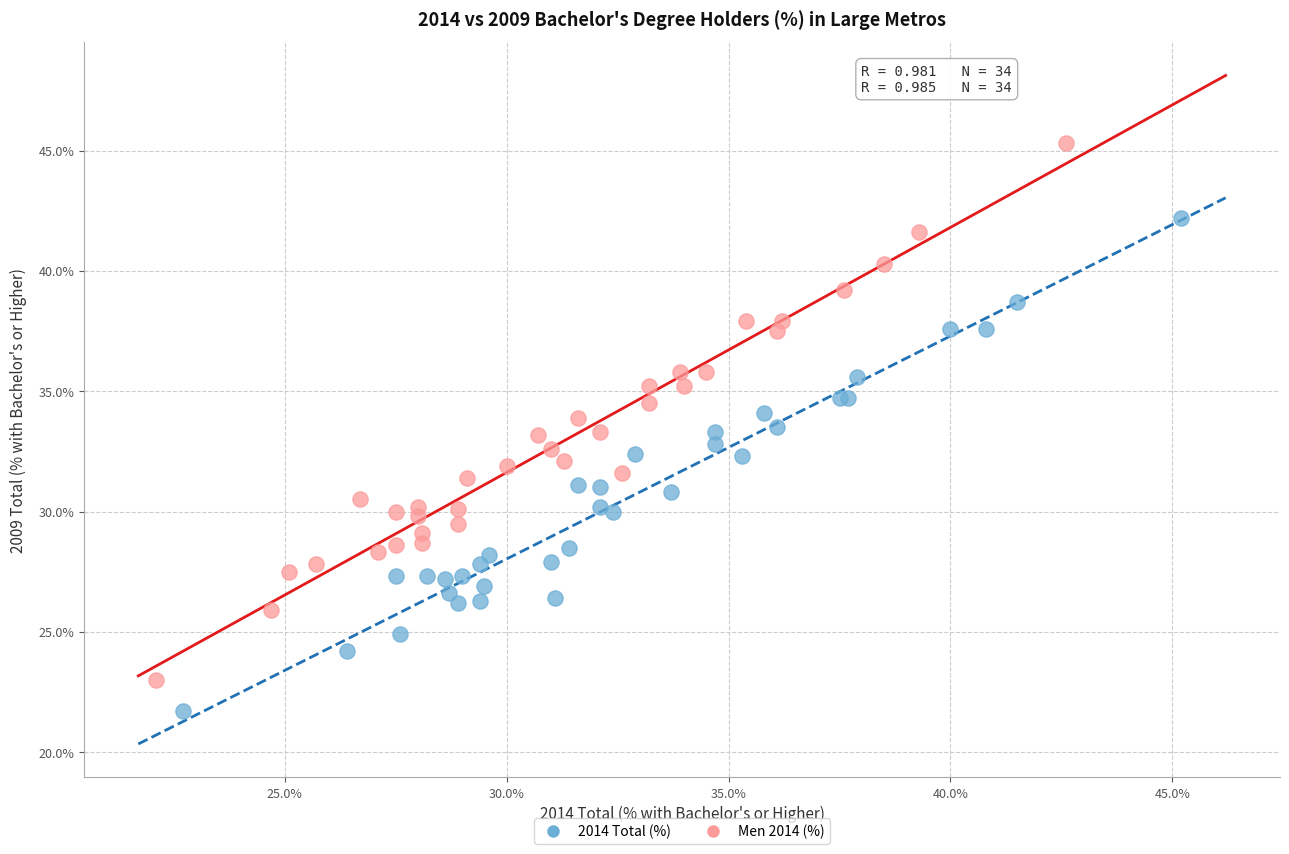

Which series contains the highest Y value?

Men 2014 (%)